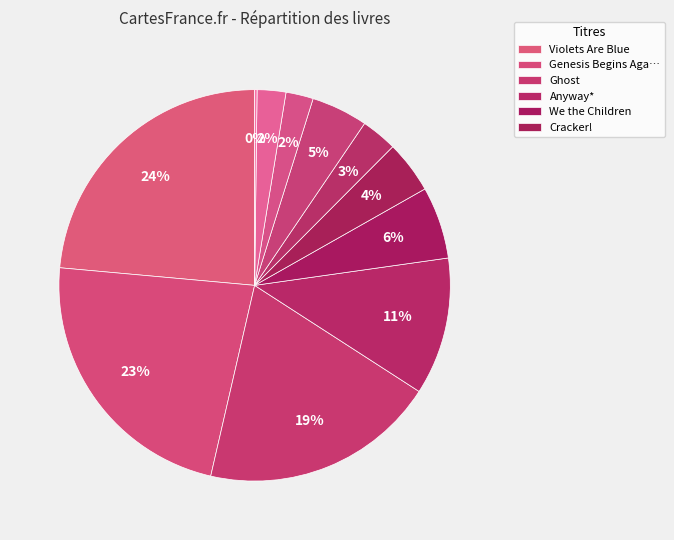

Is there any slice that represents more than half of the pie?

No